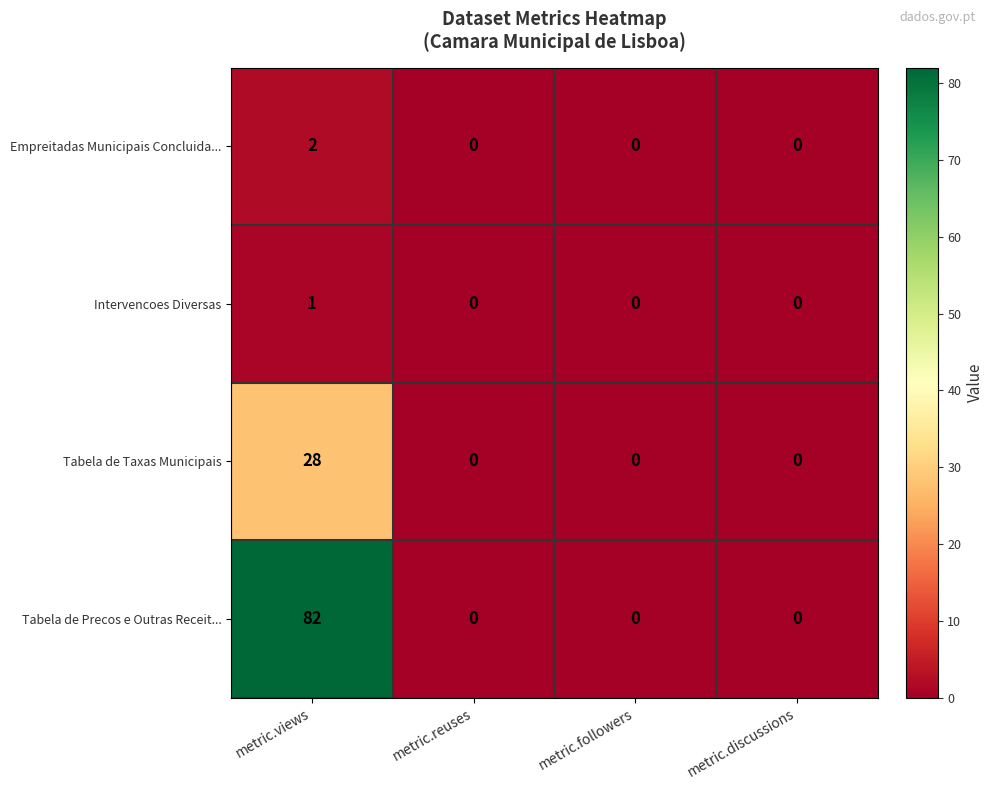

What is the sum of all Tabela de Precos e Outras Receit... values?

82